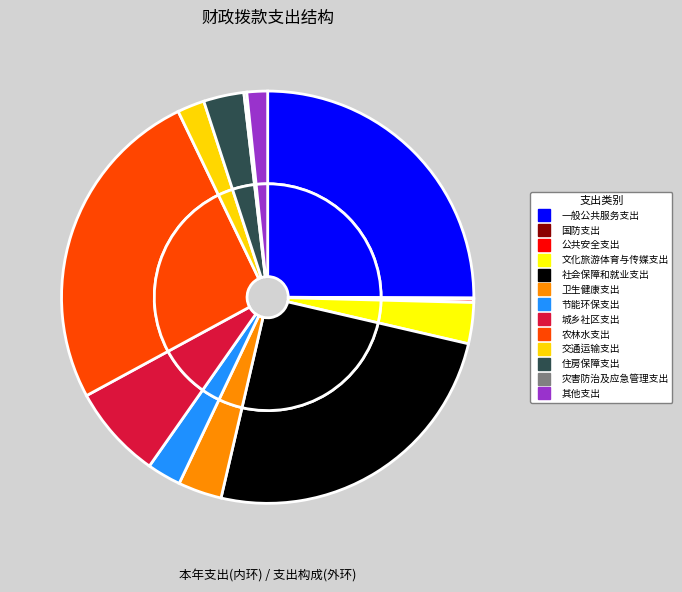

Which category has the biggest portion of the pie?

农林水支出